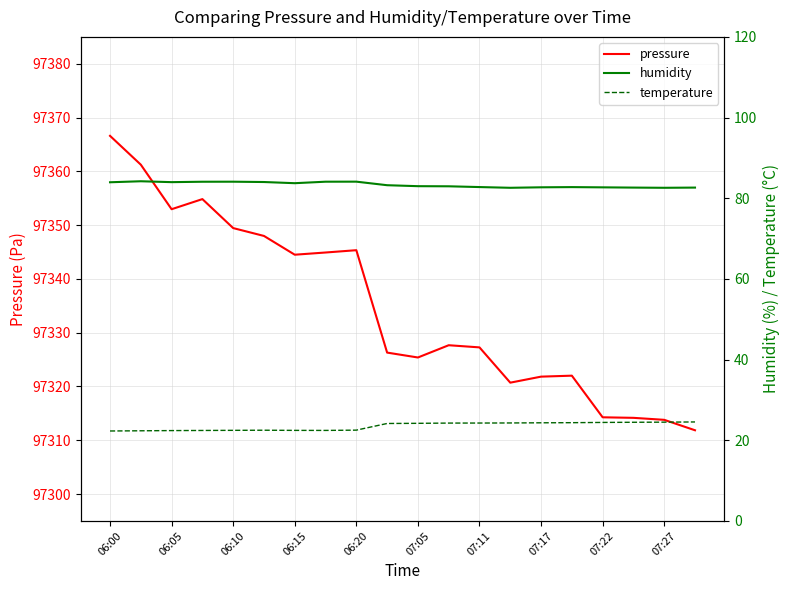

What is the lowest value of the pressure series?

97311.9